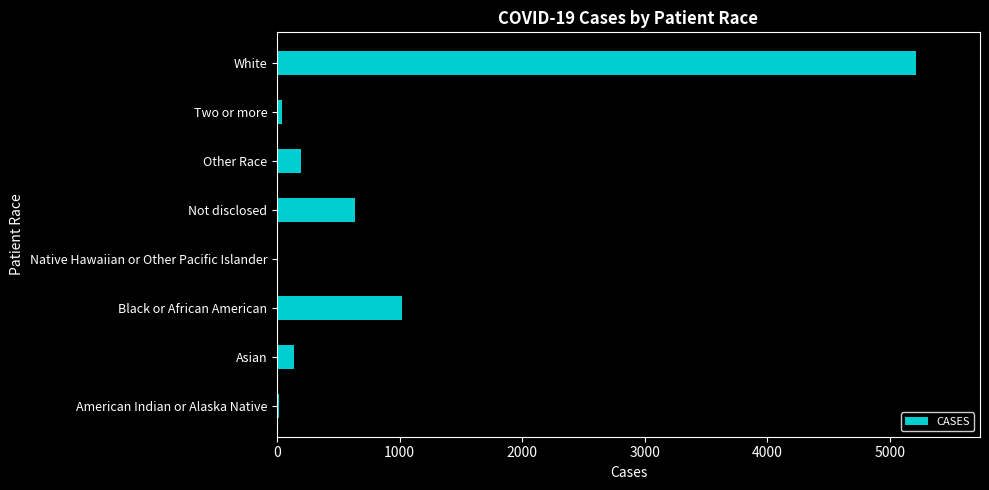

Which has a higher value, White or Asian?

White